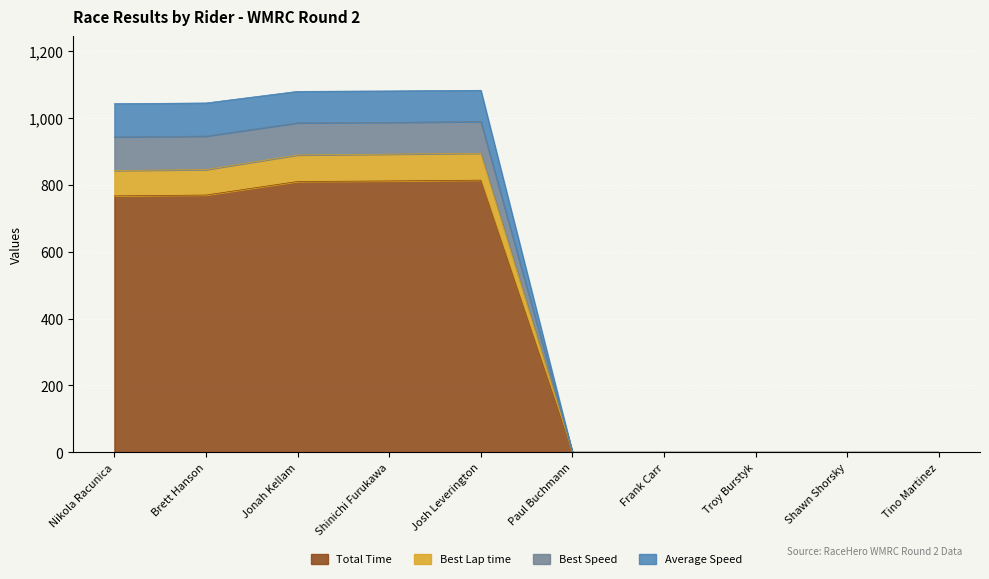

Where is Best Lap time nearest to the value 447?

Nikola Racunica